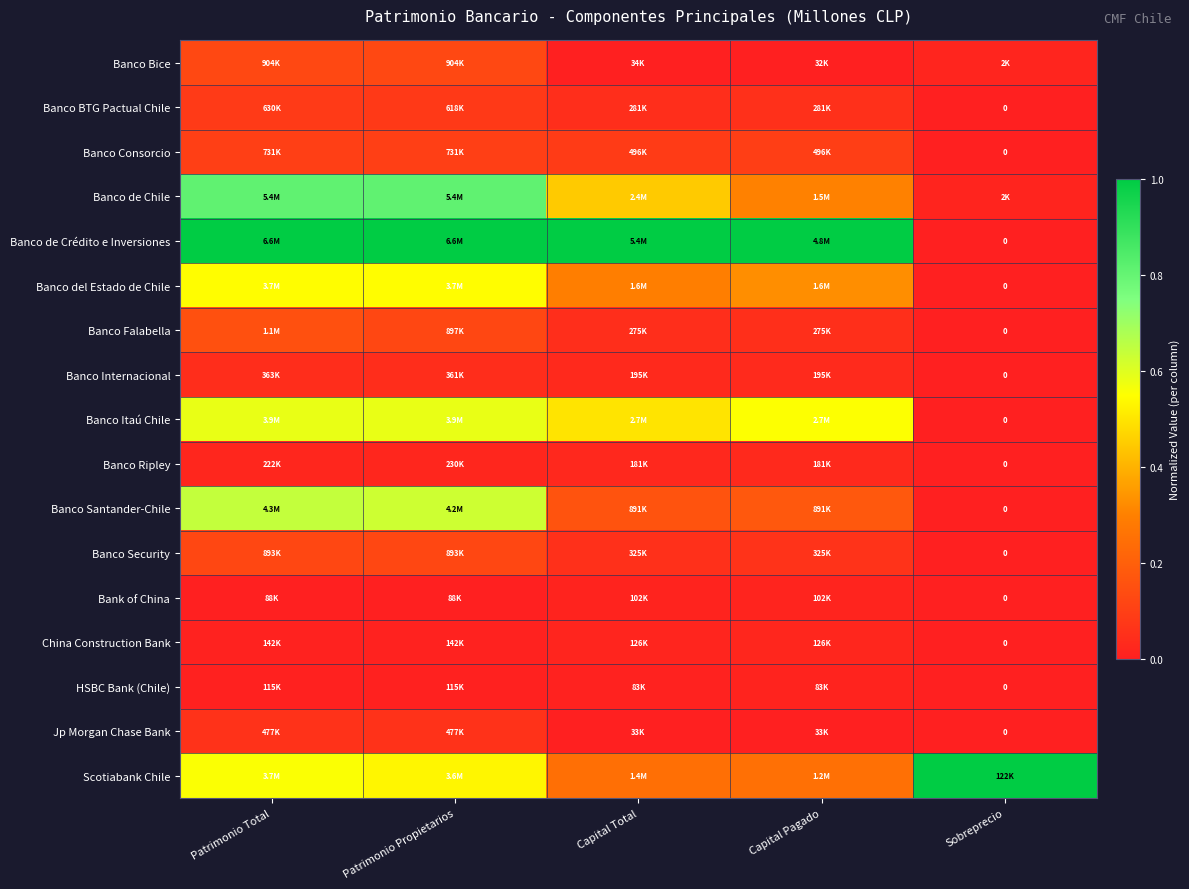

What is the sum of the Banco Security values at Patrimonio Total and Sobreprecio?

0.1